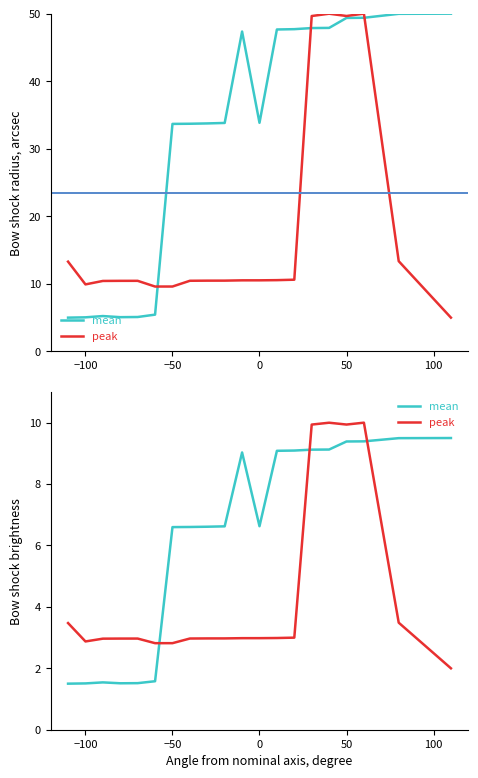

In mean, how many points are higher than both neighbors (excluding endpoints)?

2